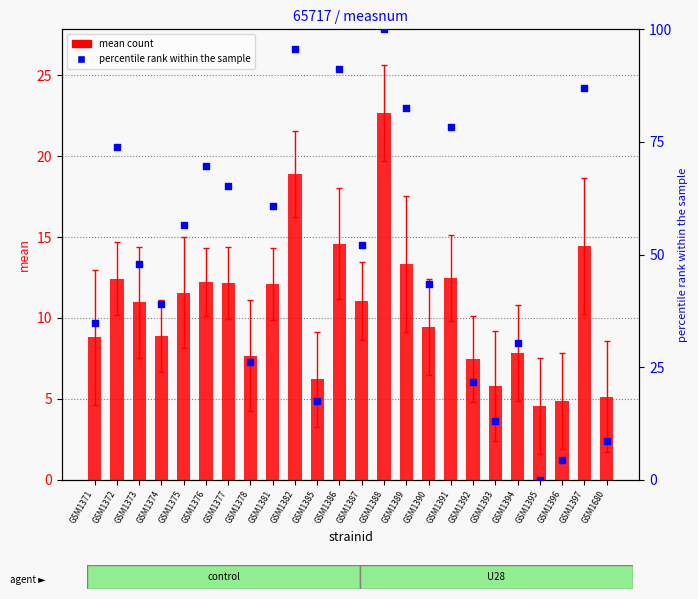

At how many categories does at least one series exceed 77?

6